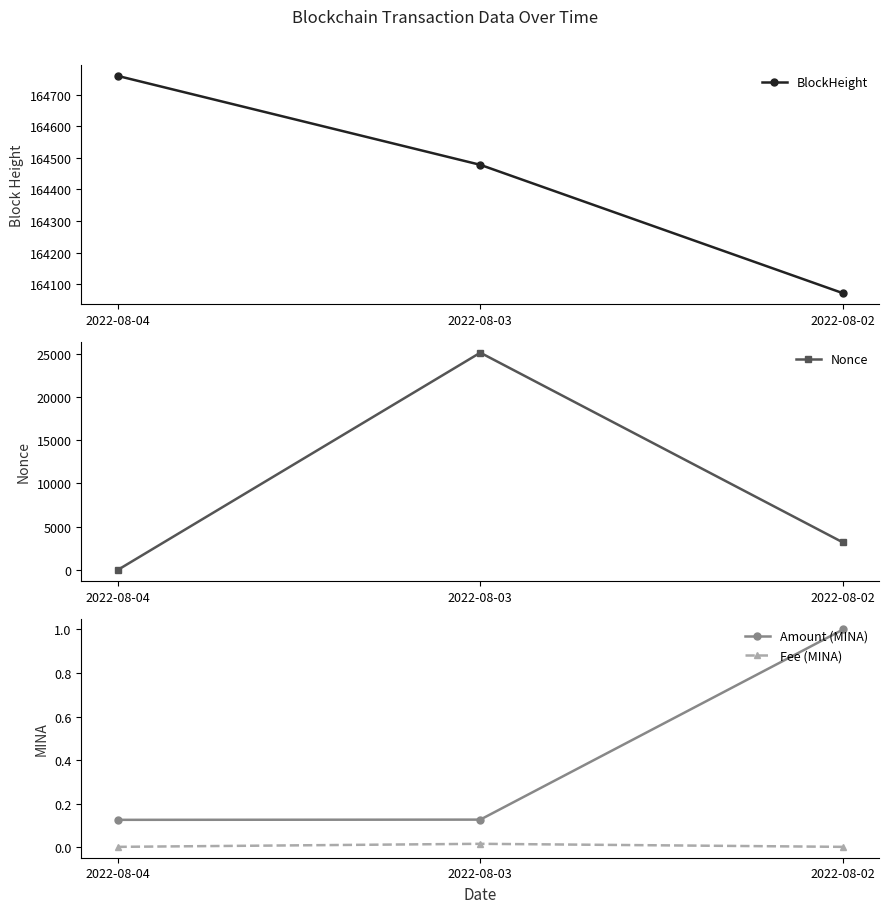

Which series has the widest spread of values?

Nonce